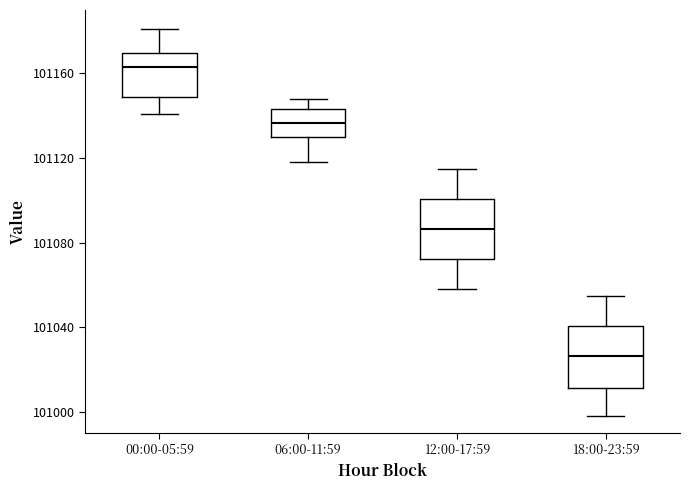

Where does the median line of the box for 00:00-05:59 sit on the y-axis? The values are not printed on the chart, so give them approximately, as read against the axis.

101165